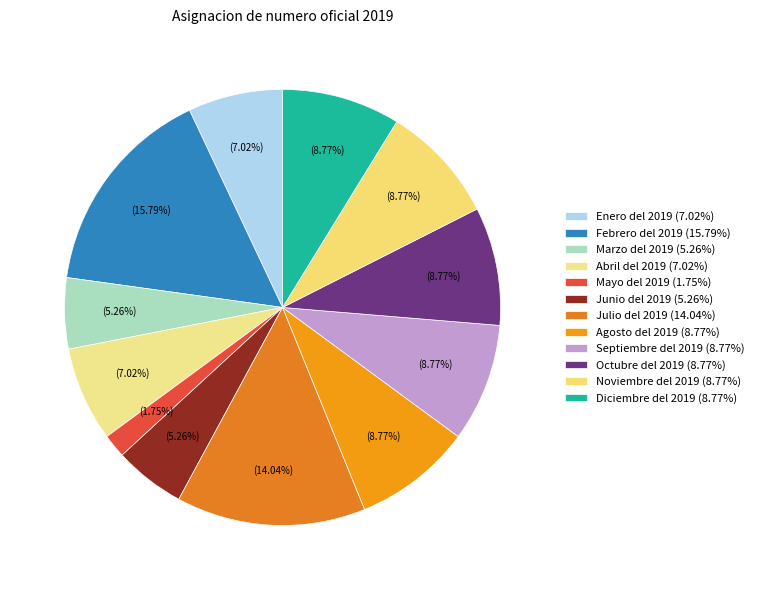

True or false: Diciembre del 2019 accounts for 18% of the total.

False